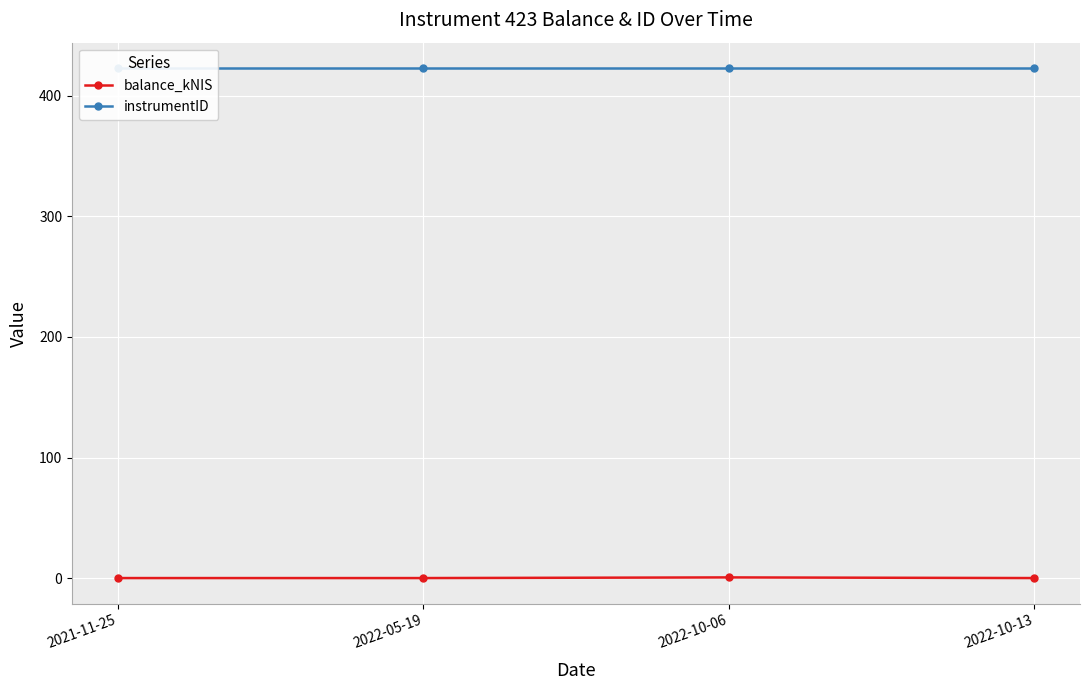

What are all the series names shown in the legend?

balance_kNIS, instrumentID